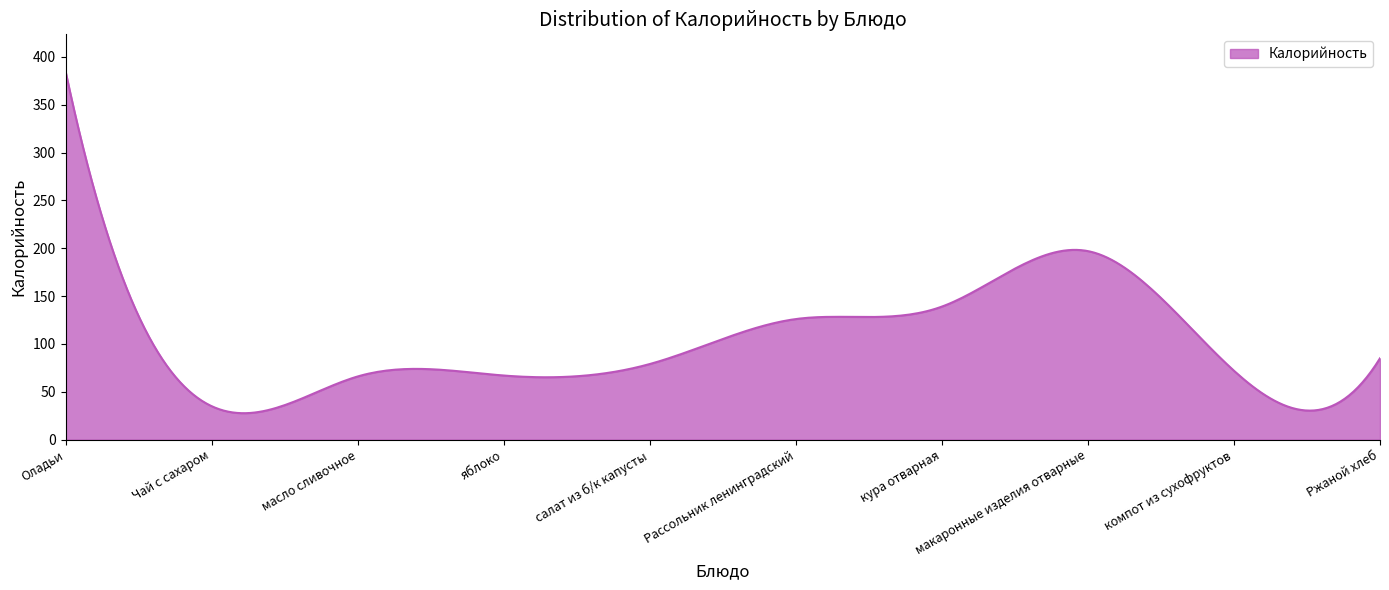

What is the minimum value shown in the chart?

27.7